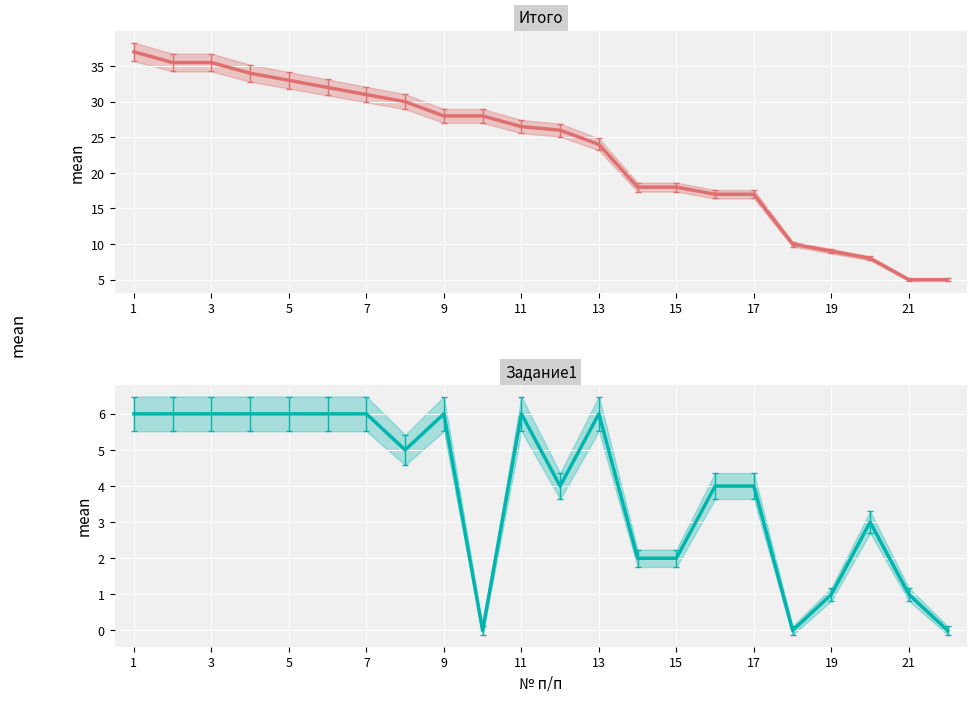

List the series in order of their peak value, highest first.

Итого, Задание1